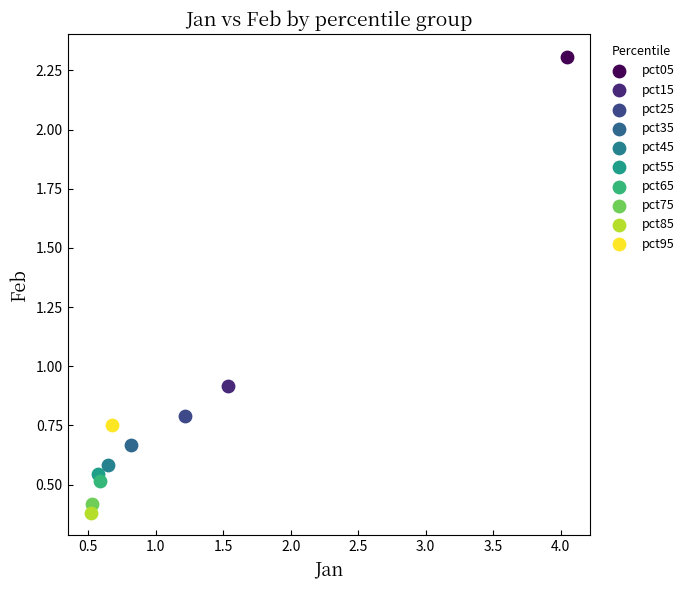

What are all the series names shown in the legend?

pct05, pct15, pct25, pct35, pct45, pct55, pct65, pct75, pct85, pct95